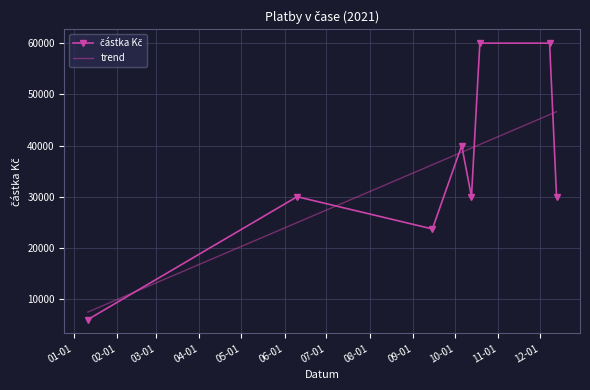

What is the difference between the maximum and minimum values in the trend series?

39150.1